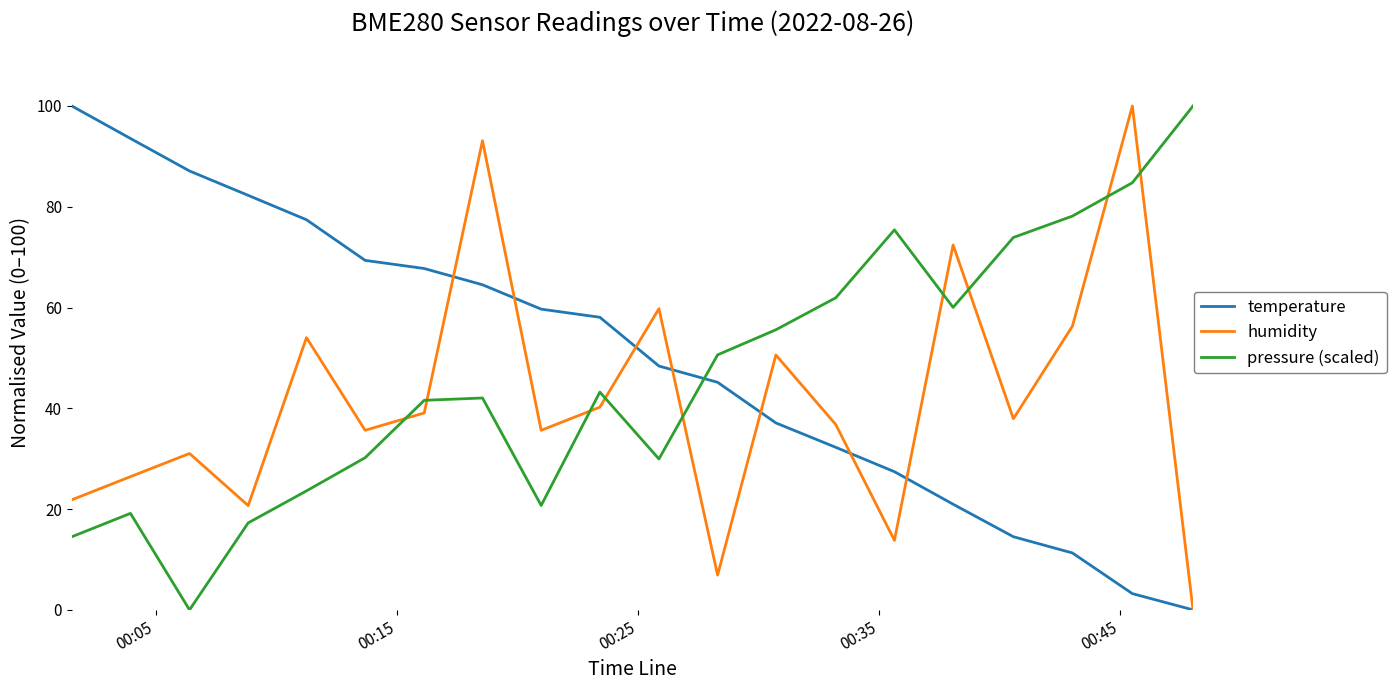

What are all the series names shown in the legend?

temperature, humidity, pressure (scaled)